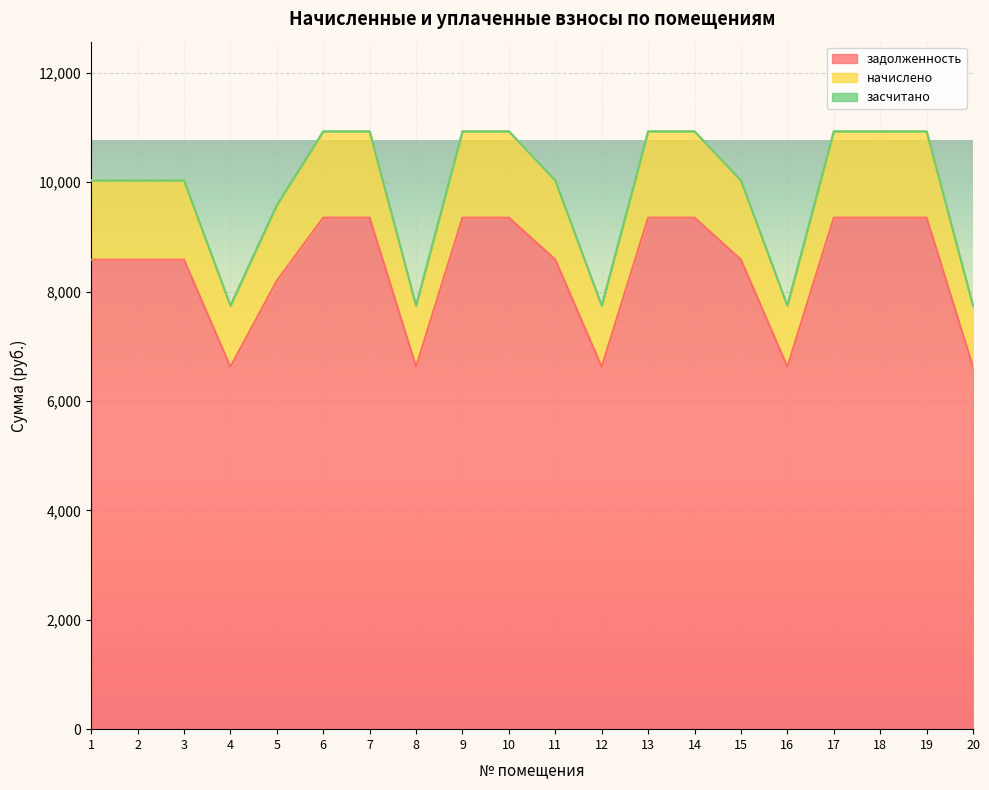

What is the difference between the maximum and minimum values in the начислено series?

3186.5